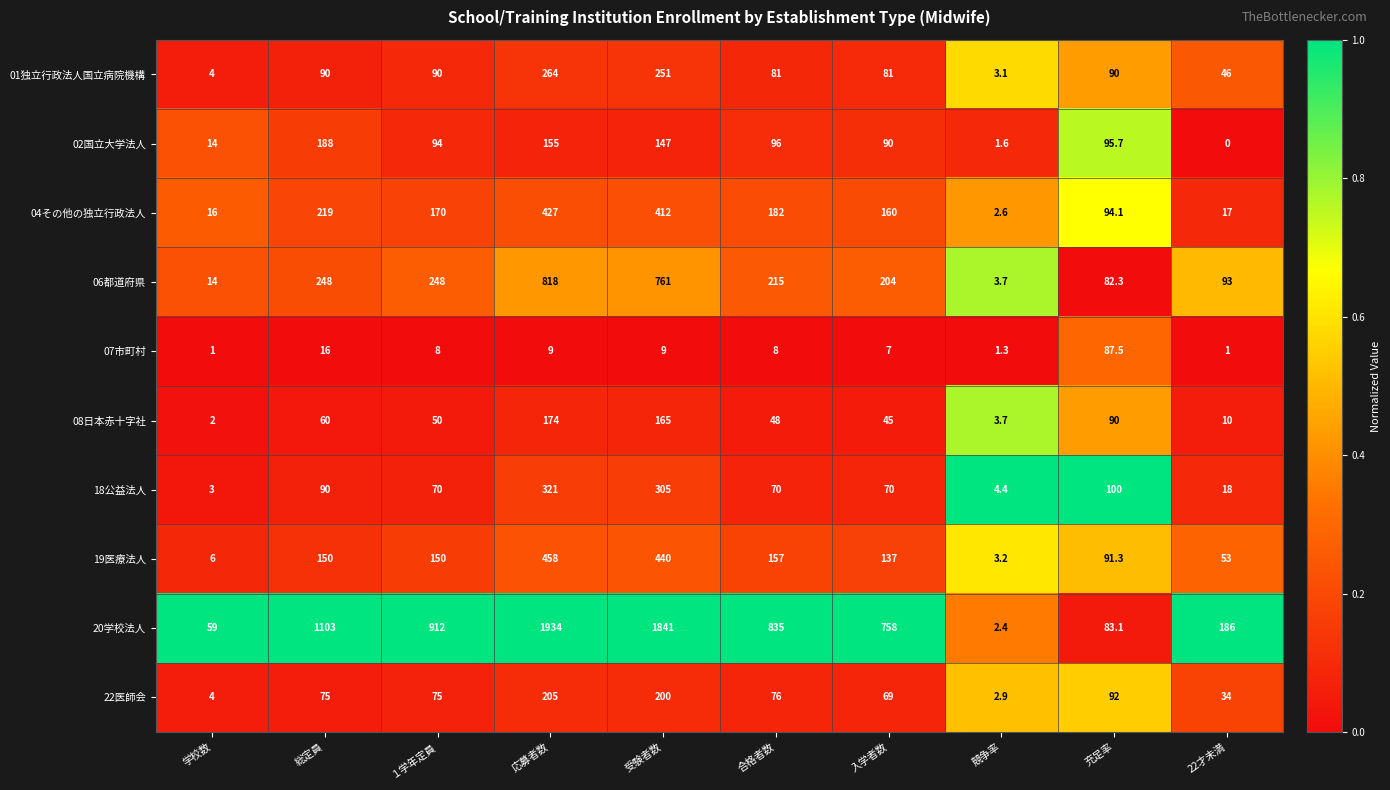

What is the sum of the 08日本赤十字社 values at 充足率 and 22才未満?

100.0